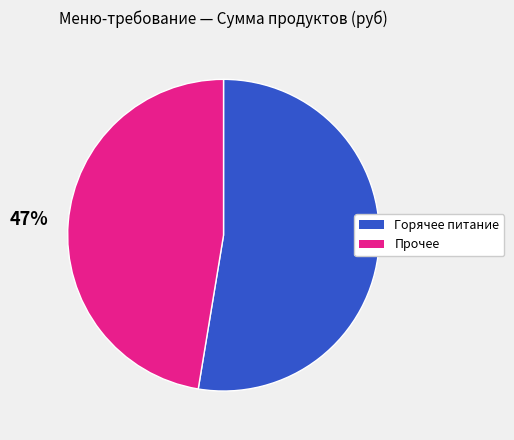

Which slice is the largest?

Горячее питание